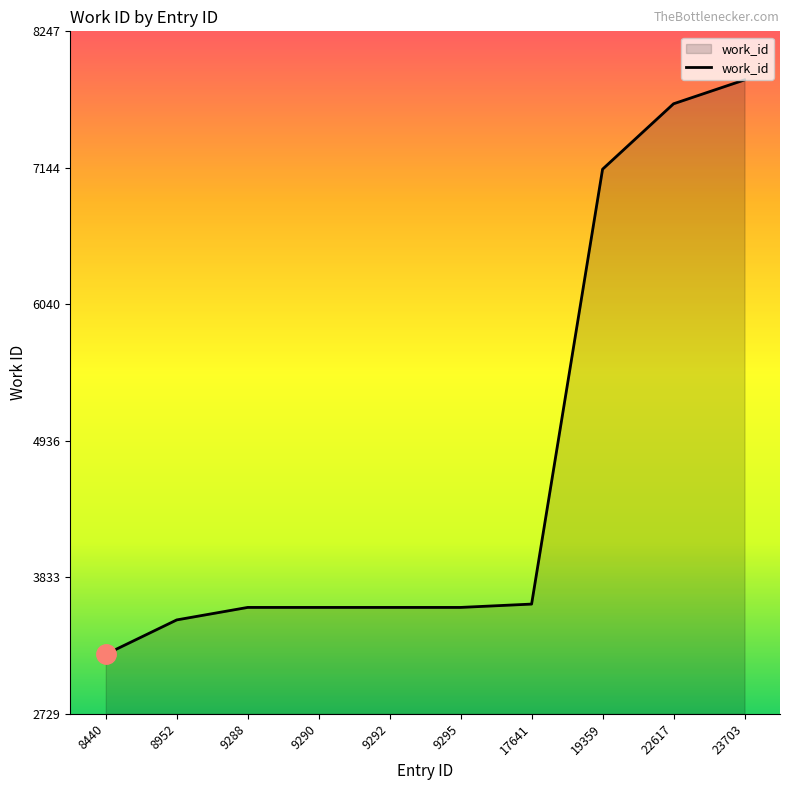

What is the greatest value displayed?

7855